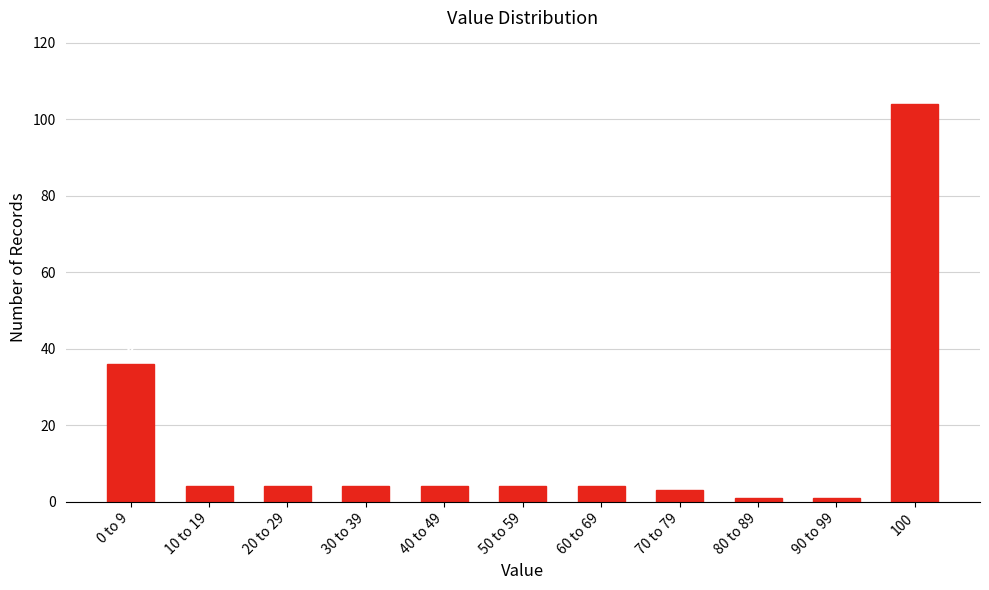

Reading right to left, transcribe all the data shown in this chart.

104	1	1	3	4	4	4	4	4	4	36